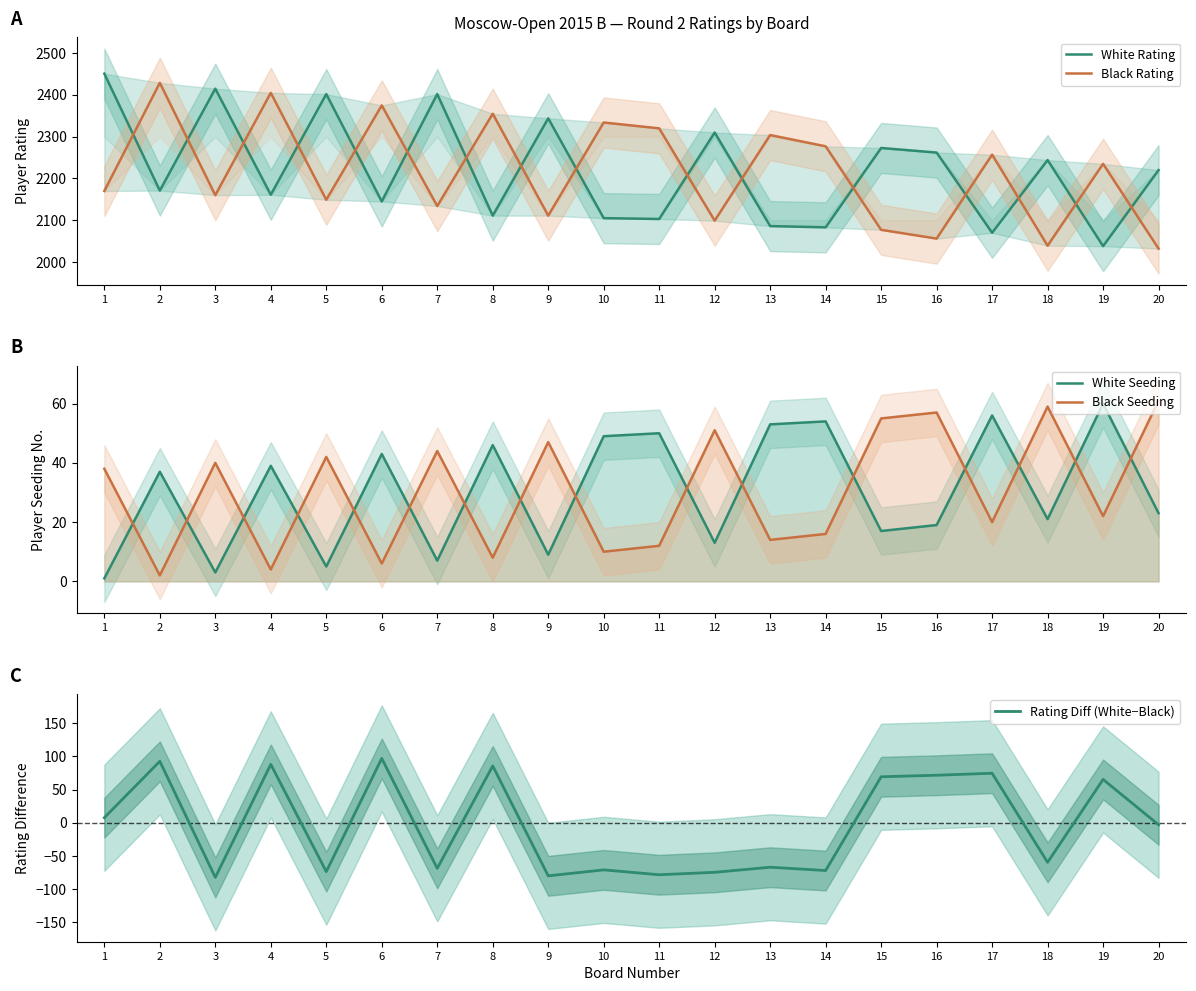

How many positive values does the Rating Diff (White−Black) series have?

9